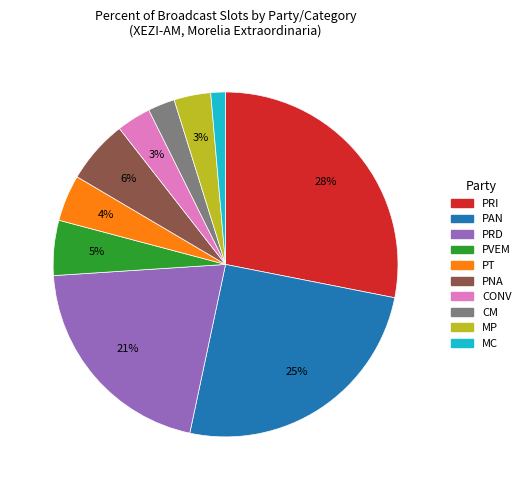

Which category has the smallest portion of the pie?

MC